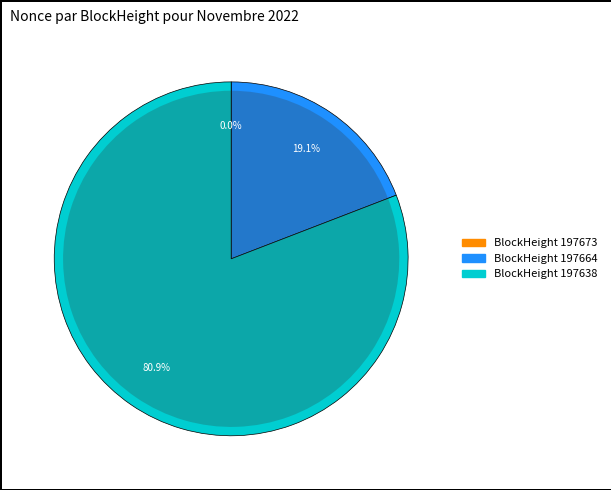

Does 197664 account for over 50% of the chart?

No